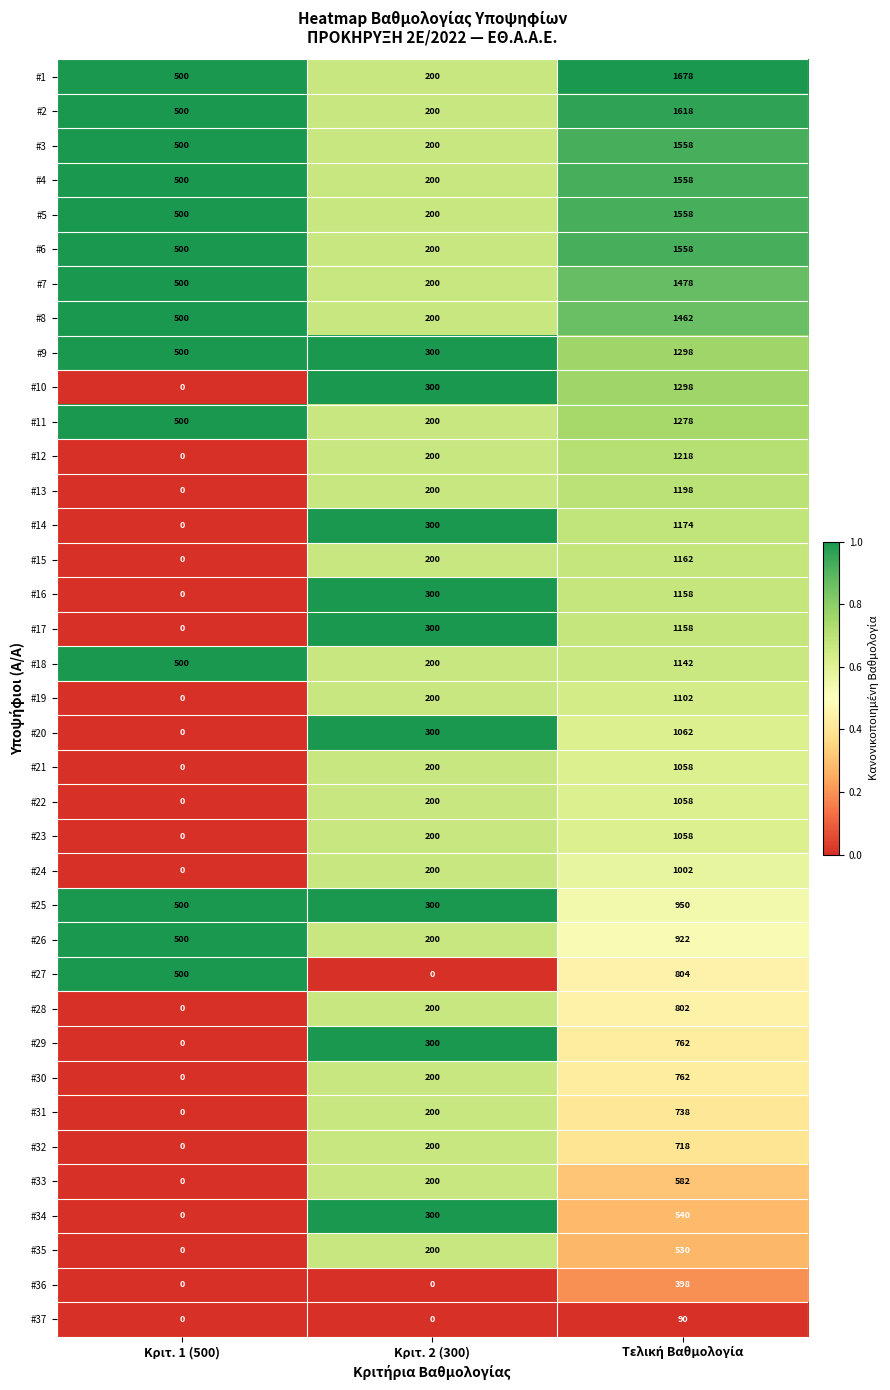

Which series changed the most between Κριτ. 1 (500) and Κριτ. 2 (300)?

#27